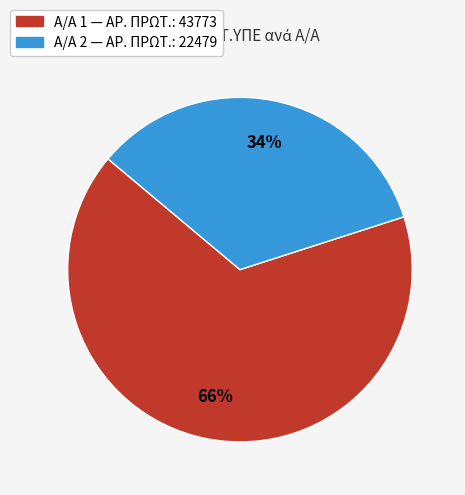

Is there a majority slice in this chart?

Yes